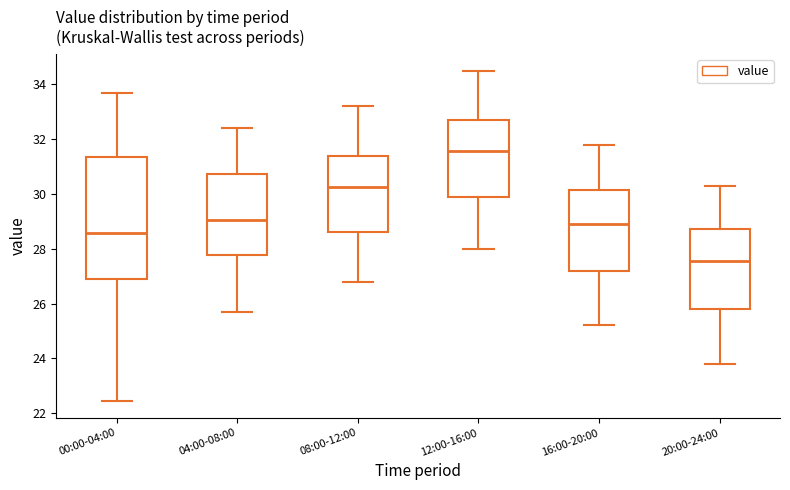

Which box's median line is the lowest?

20:00-24:00